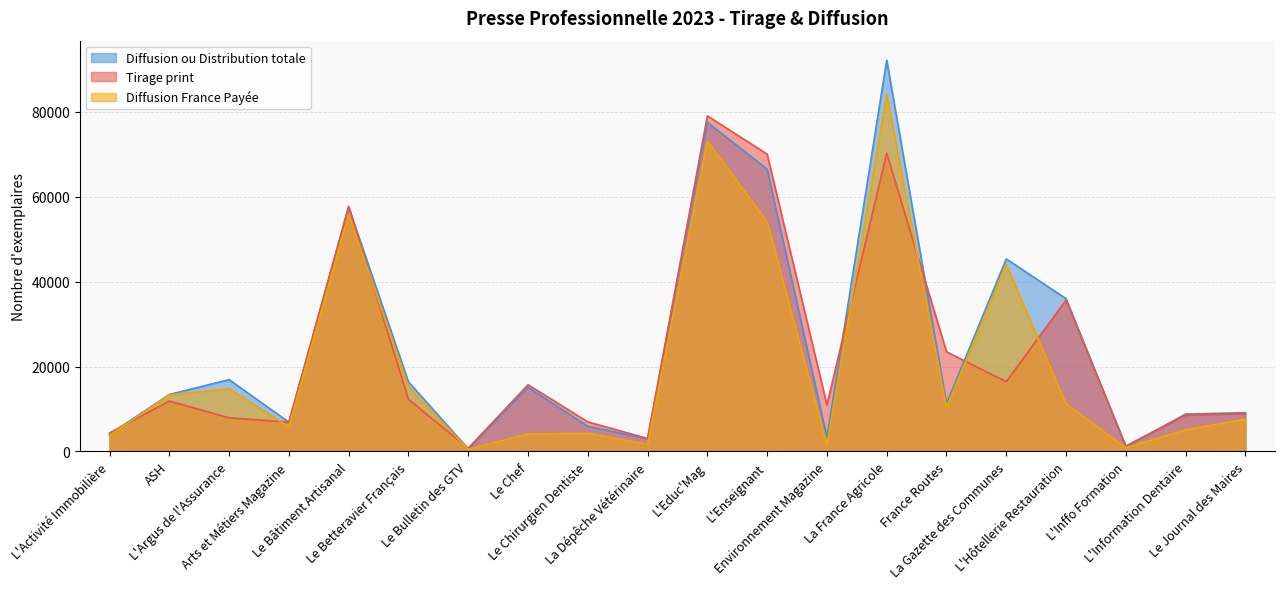

What is the sum of the Diffusion ou Distribution totale values at ASH and Le Chef?

28531